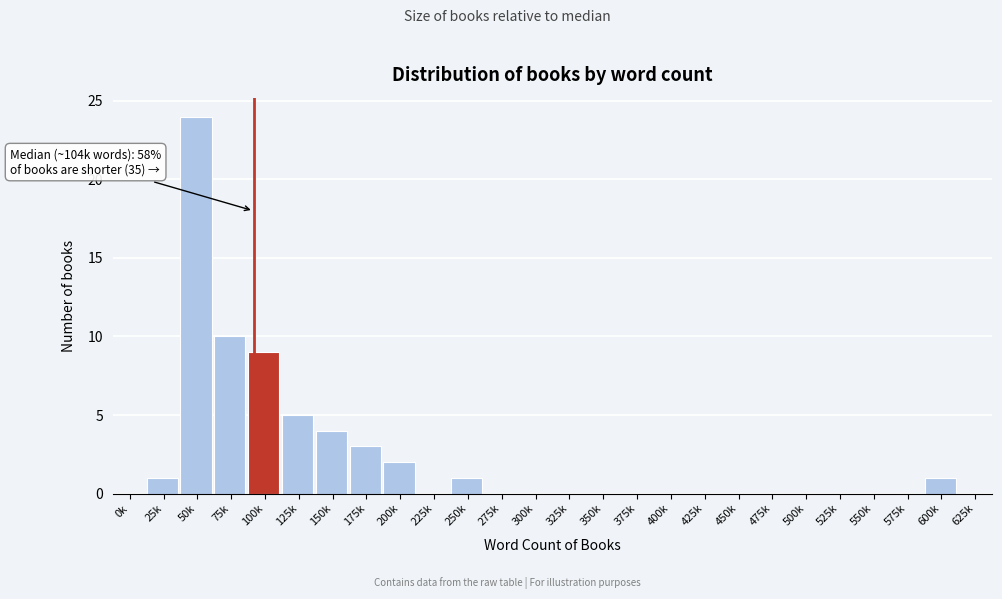

Reading left to right, what are all the values shown in this chart?

0k=0	25k=1	50k=24	75k=10	100k=9	125k=5	150k=4	175k=3	200k=2	225k=0	250k=1	275k=0	300k=0	325k=0	350k=0	375k=0	400k=0	425k=0	450k=0	475k=0	500k=0	525k=0	550k=0	575k=0	600k=1	625k=0